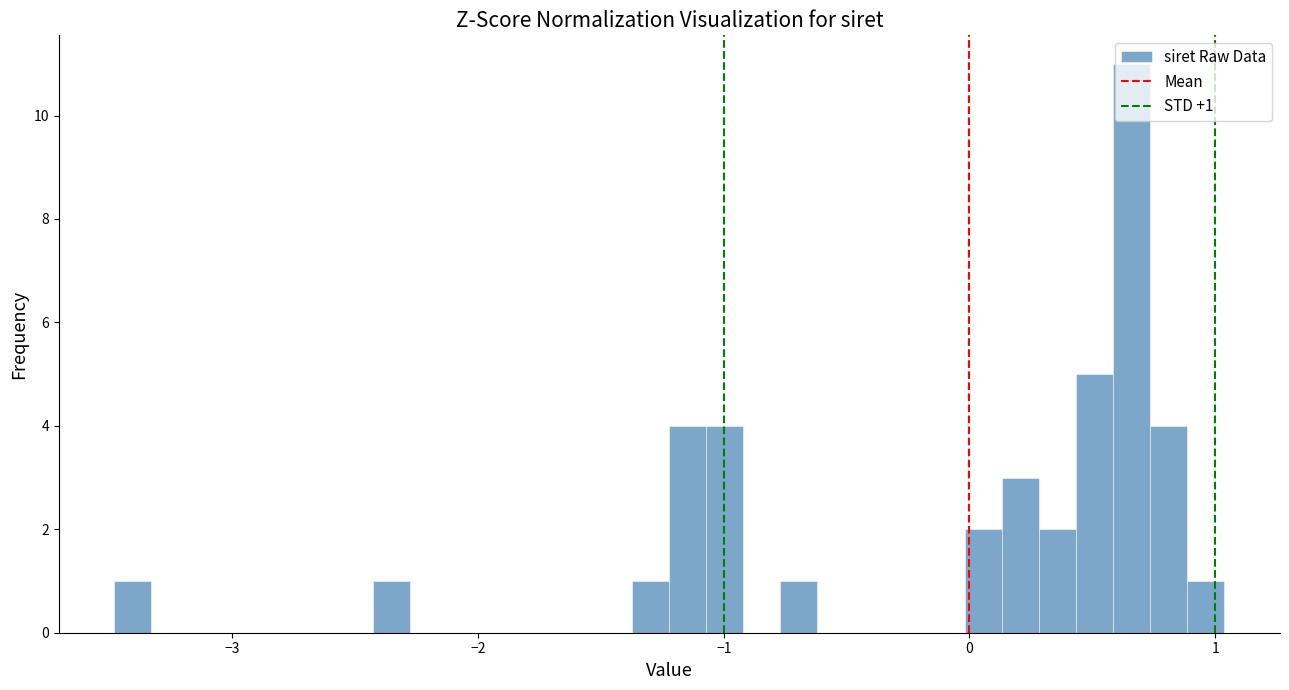

Read against the x-axis, roughly where is the centre of the tallest bar?

0.7